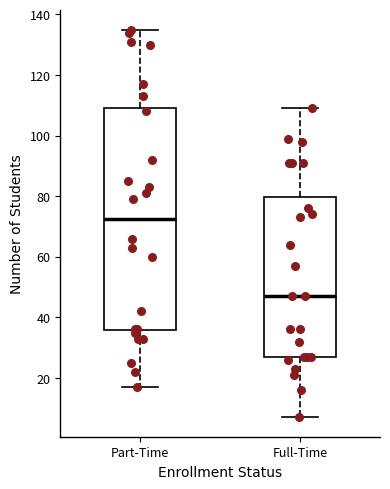

Which box's median line is the highest?

Part-Time